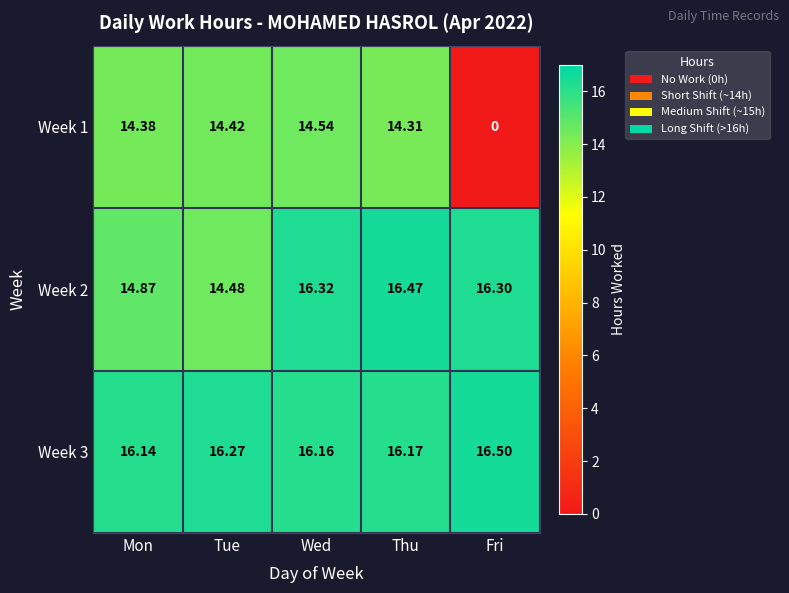

At which label does Week 3 reach its minimum?

Mon